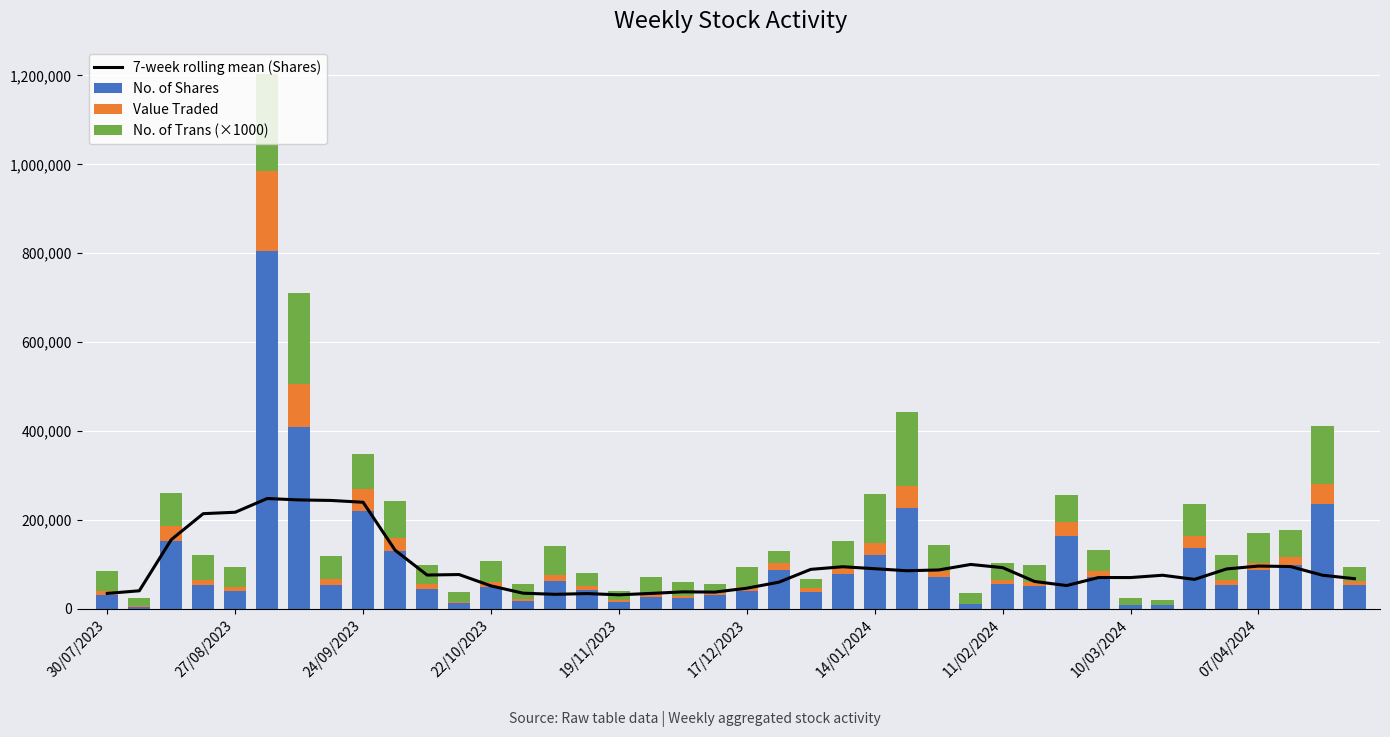

What is the highest value of the No. of Shares series?

805103